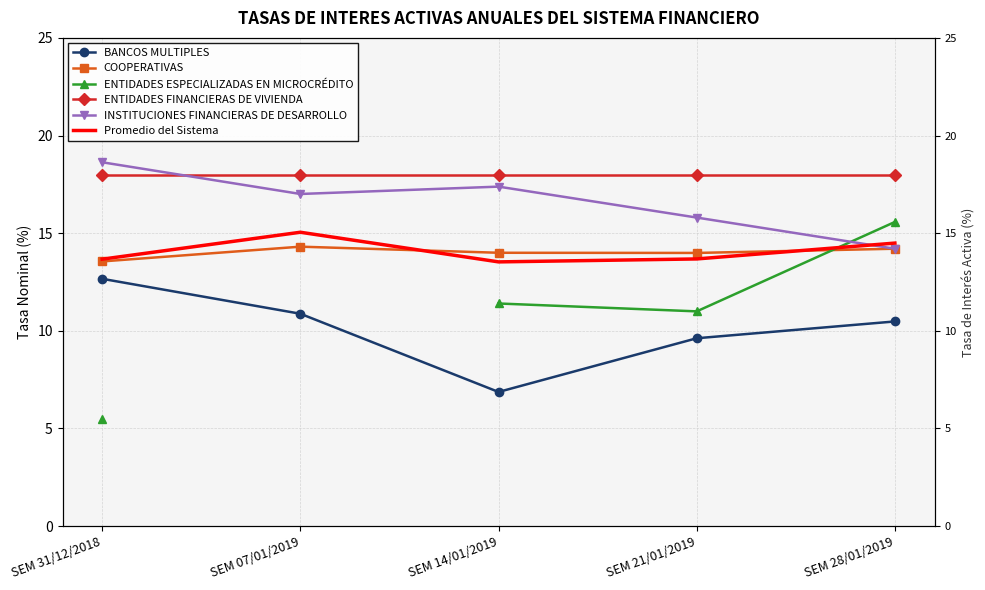

How many lines are shown in the chart?

6